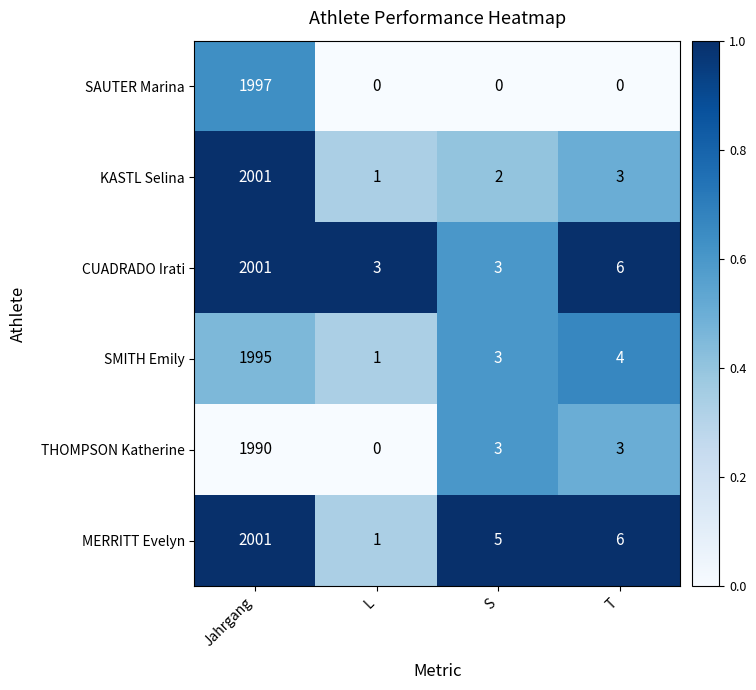

The SAUTER Marina series shows 0 at L. True or false?

True